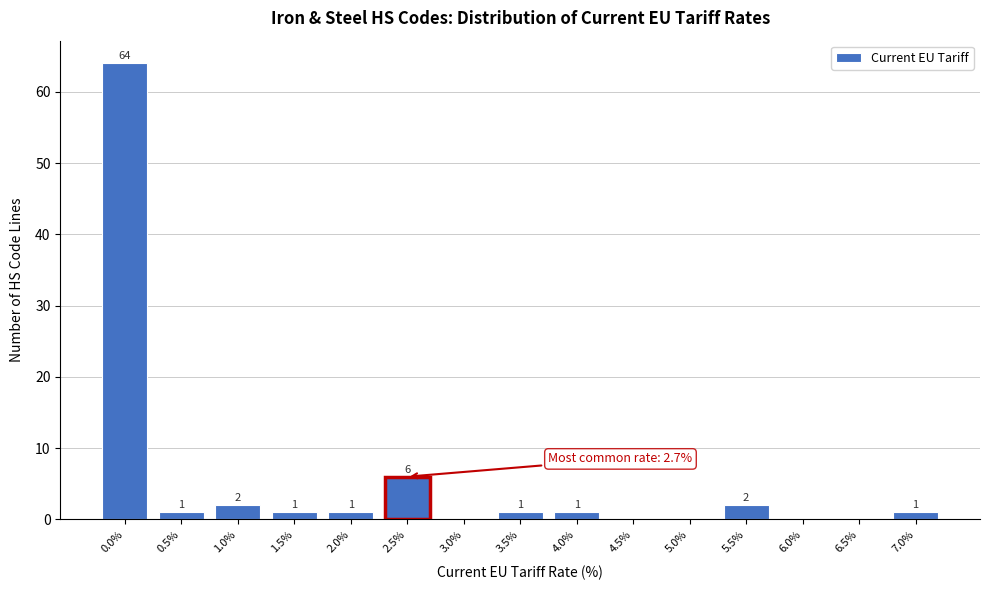

Reading right to left, list all the values displayed in this chart.

7.0%=1	6.5%=0	6.0%=0	5.5%=2	5.0%=0	4.5%=0	4.0%=1	3.5%=1	3.0%=0	2.5%=6	2.0%=1	1.5%=1	1.0%=2	0.5%=1	0.0%=64